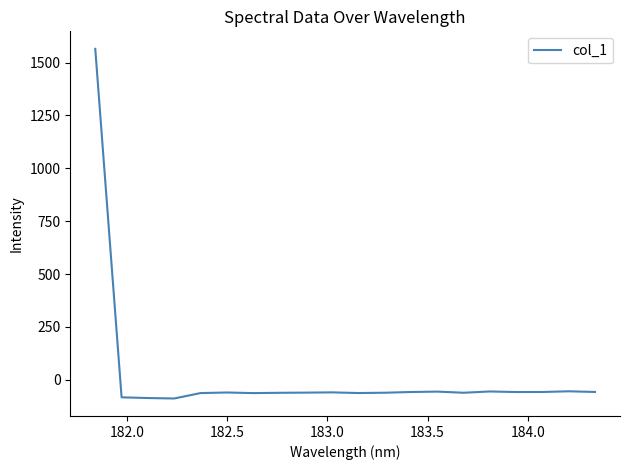

What is the maximum value shown in the chart?

1565.2